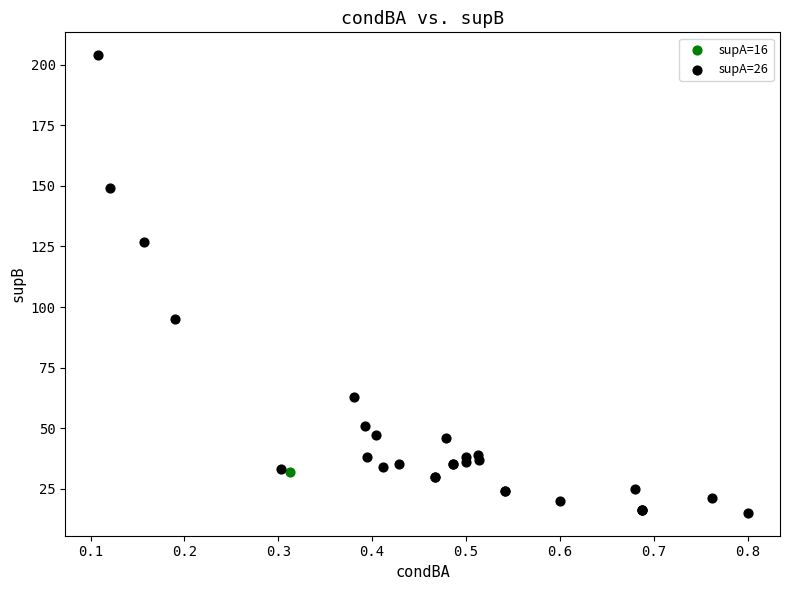

What are all the series names shown in the legend?

supA=16, supA=26